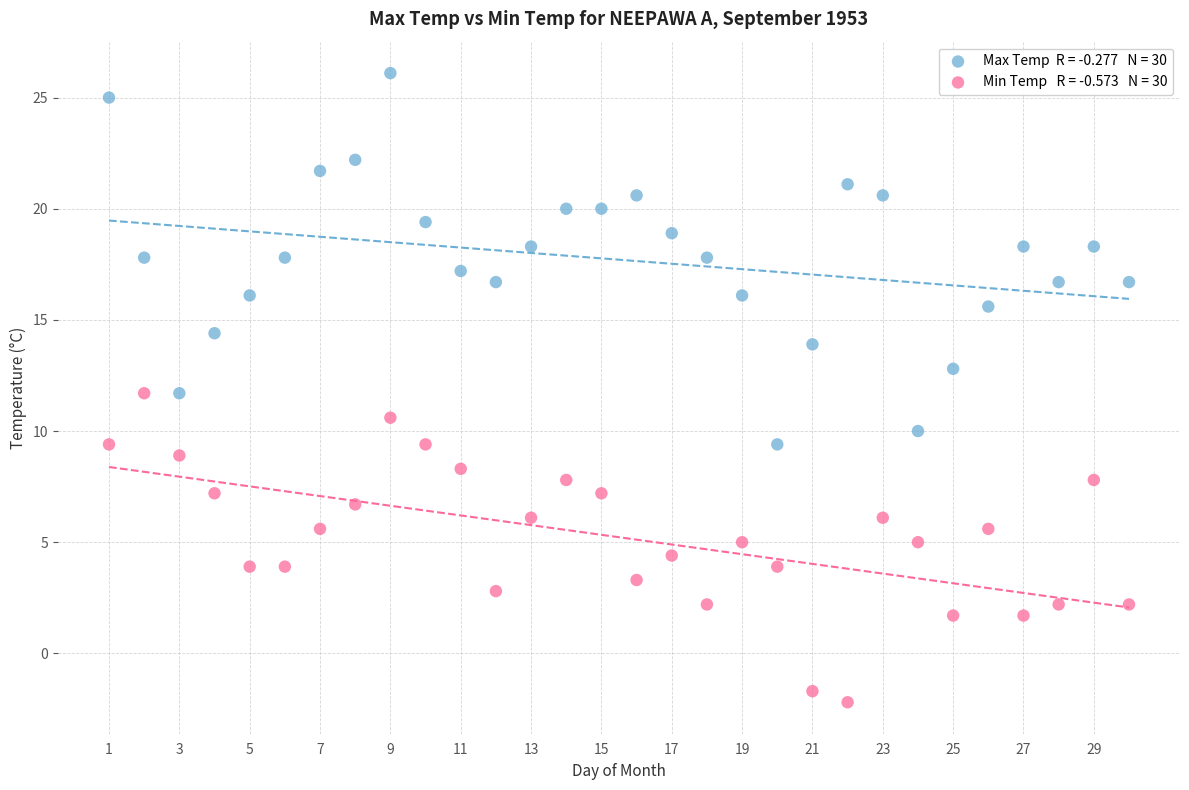

Across all data points, what is the range of Y values (max minus min)?

28.3